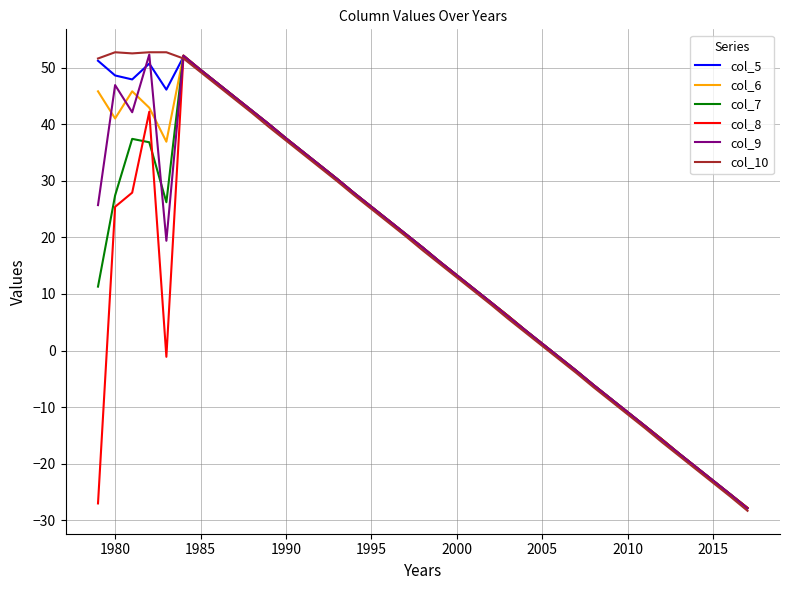

What is the minimum value for col_6?

-27.8